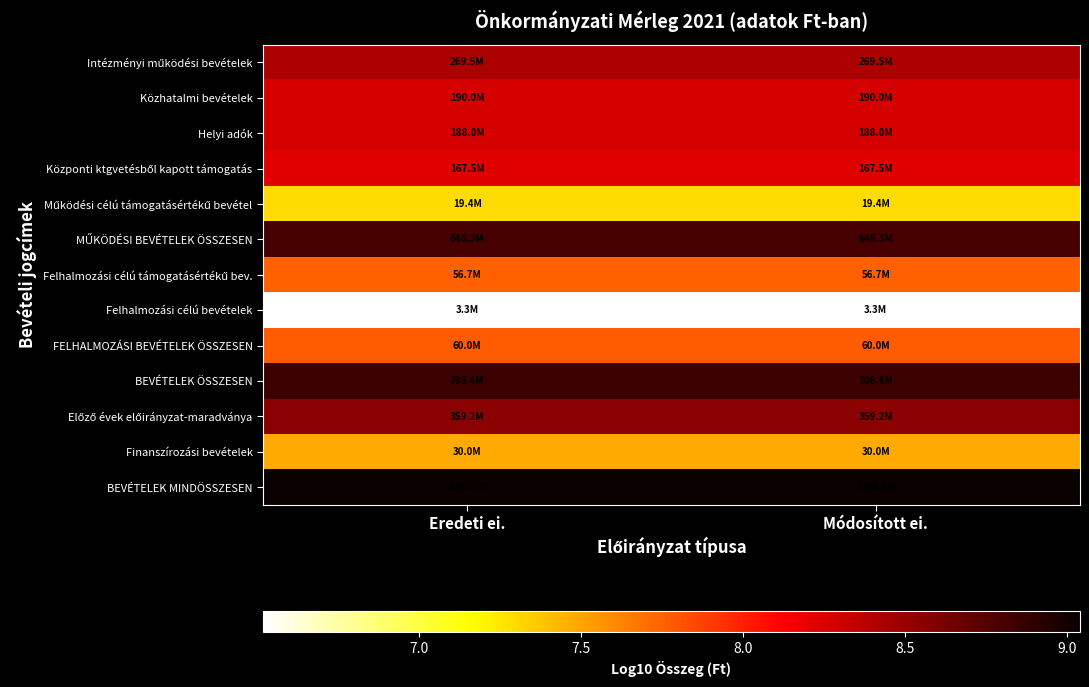

What is the total value across all series at Eredeti ei.?

105.3